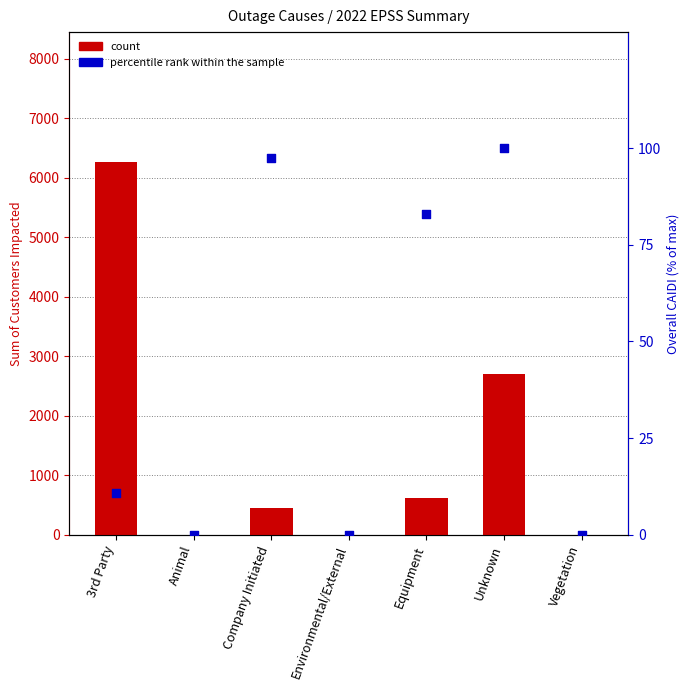

Which series has the largest Y range (max minus min)?

count